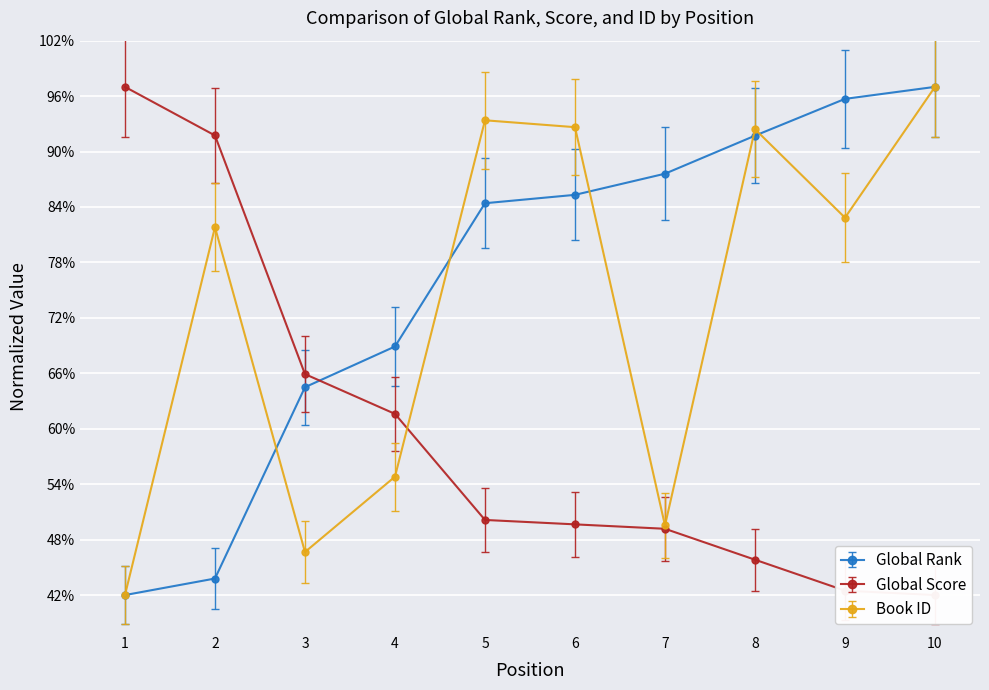

What is the difference between the second highest and second lowest values in the Global Score series?

49.3